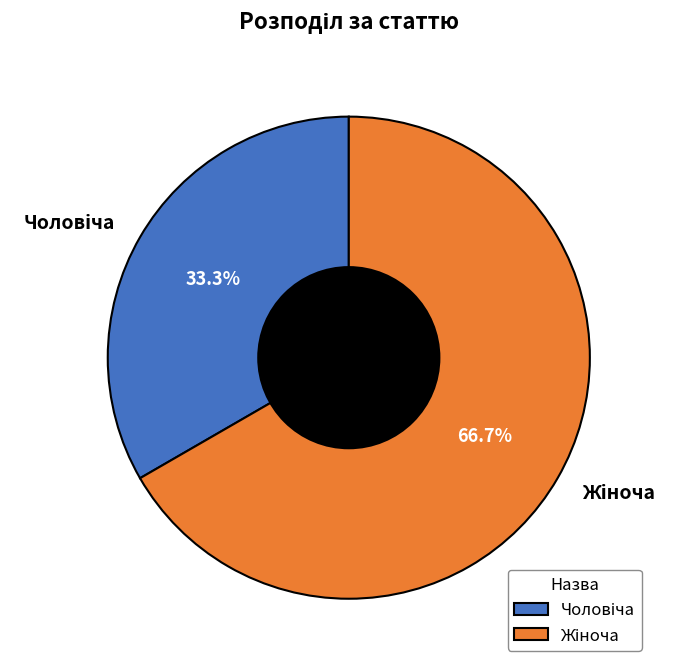

Is there a majority slice in this chart?

Yes